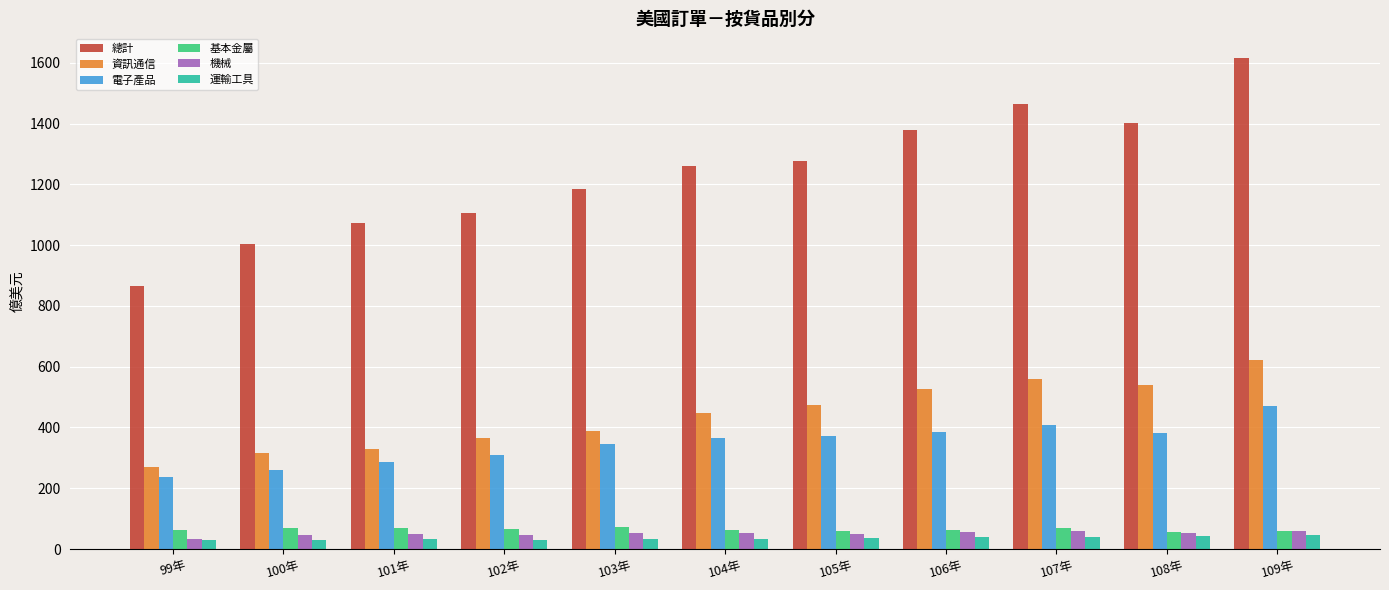

What is the spread (max minus min) of values at 107年?

1422.7